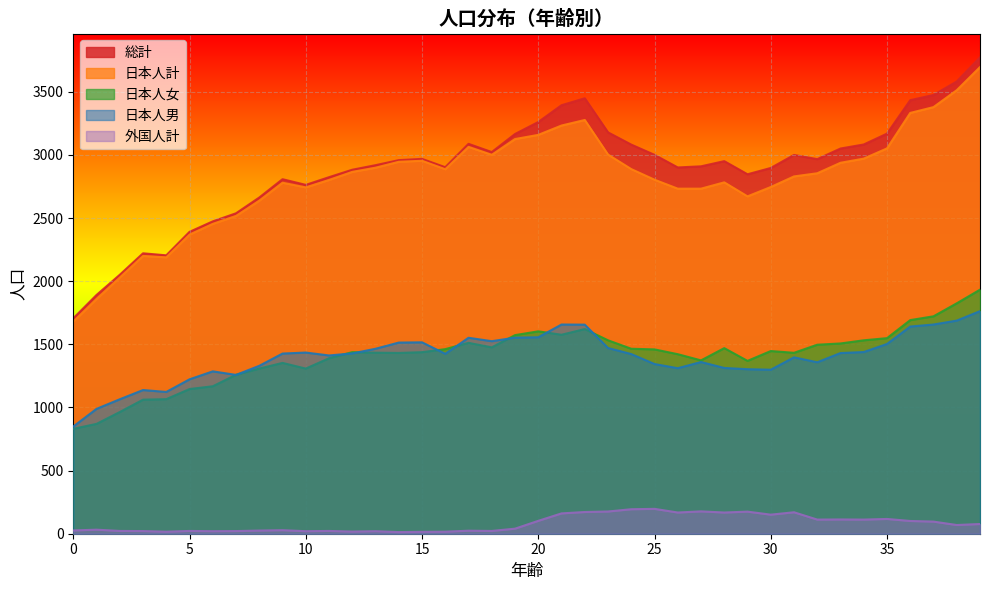

Which series has the largest range (max minus min)?

総計